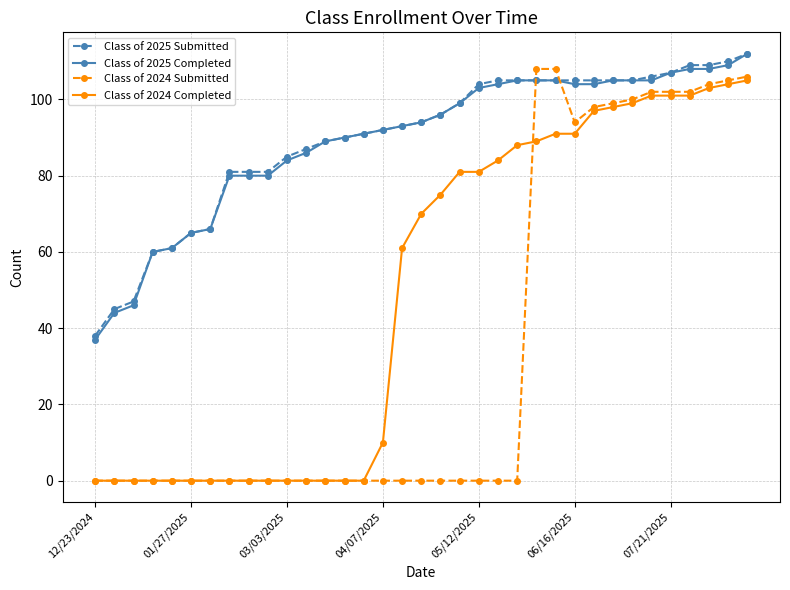

Which series has the largest range (max minus min)?

Class of 2024 Submitted